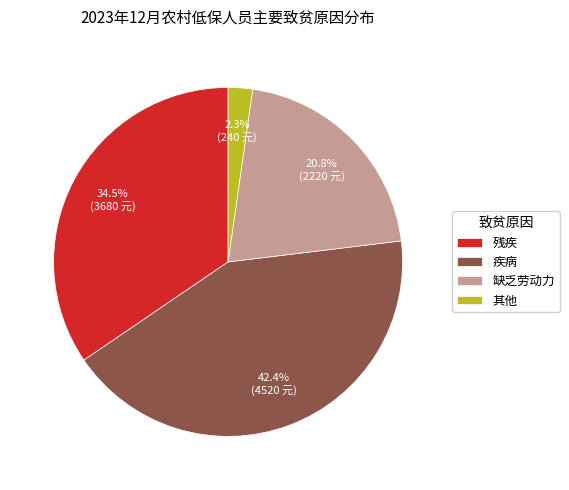

What portion of the pie excludes 疾病?

57.6%